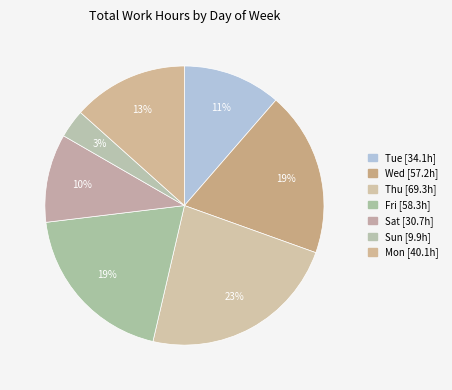

Is there any slice that represents more than half of the pie?

No